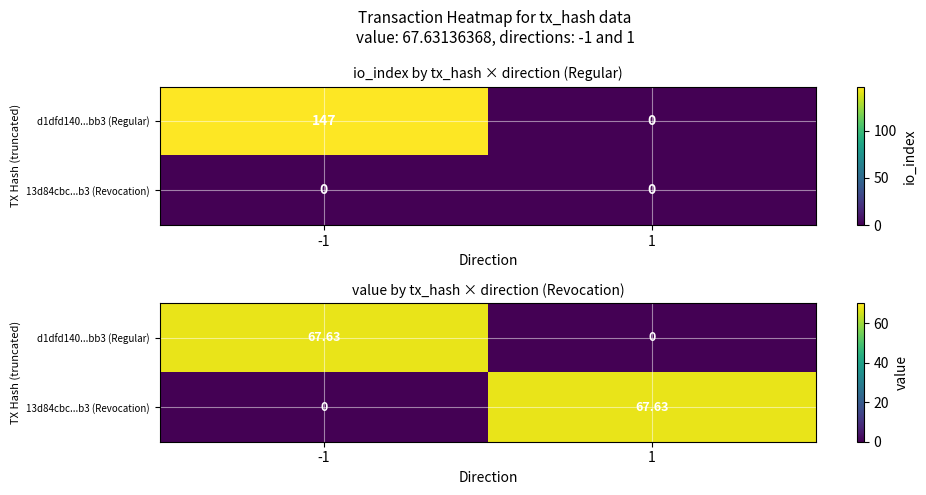

Where does the d1dfd140...bb3 (Regular) series first go above 67?

-1